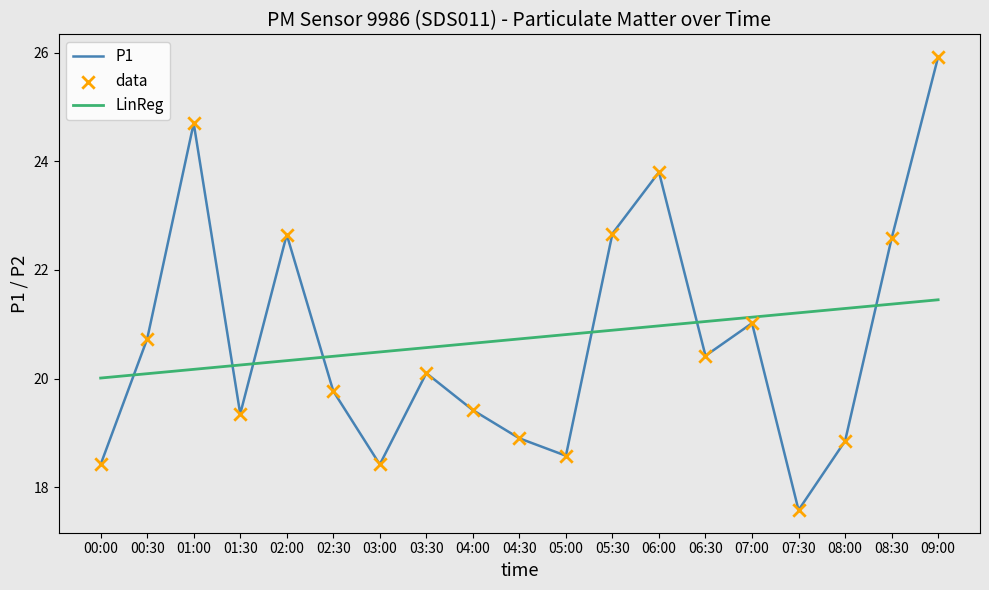

What is the total value across all series at 08:00?

40.1